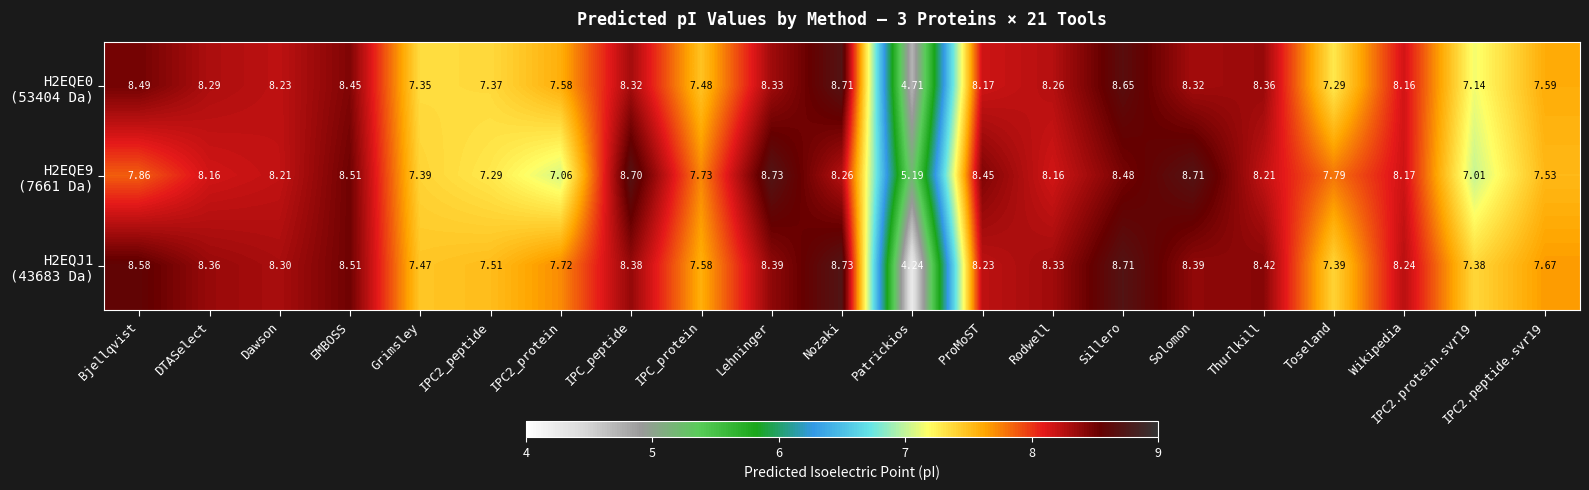

At which category is the sum across all series the highest?

Sillero